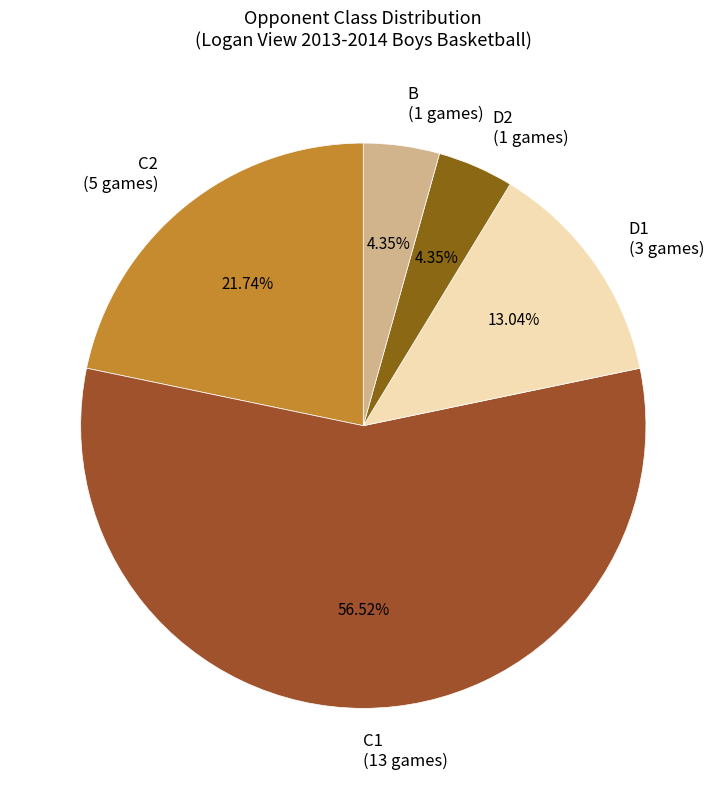

Is it true that D1 is 13% of the pie?

True